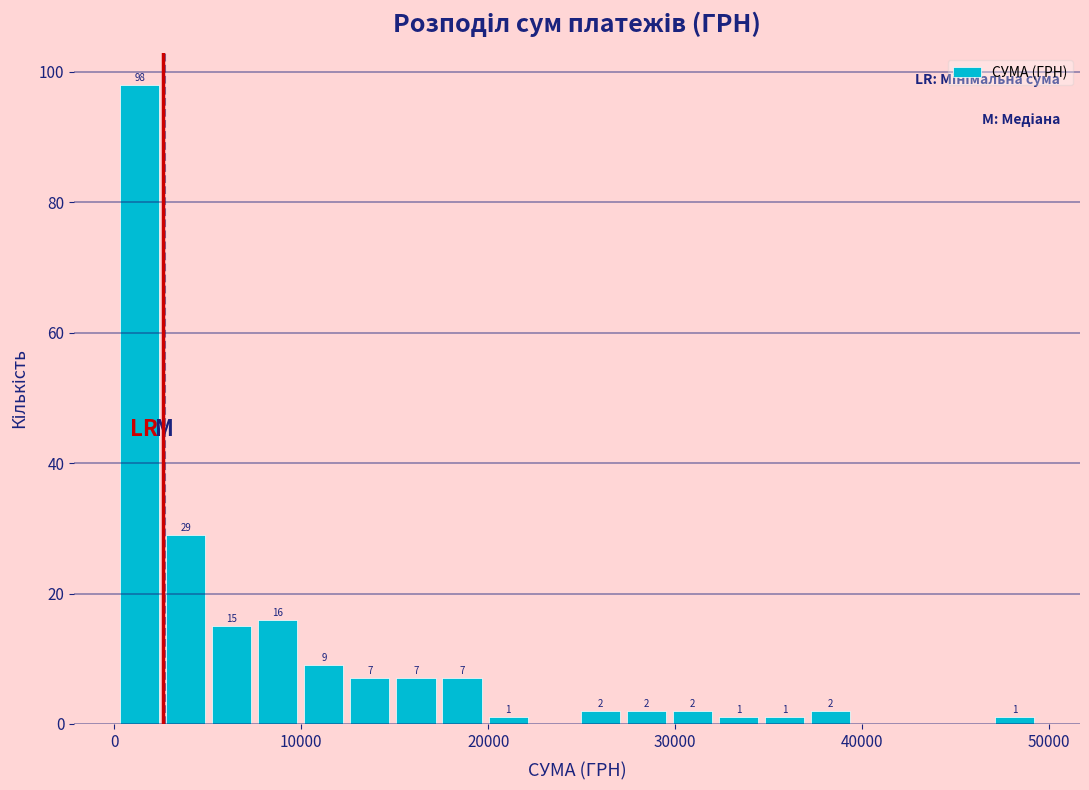

Around what value on the x-axis is the tallest bar? Give the approximate position of its centre, as read against the axis.

1000